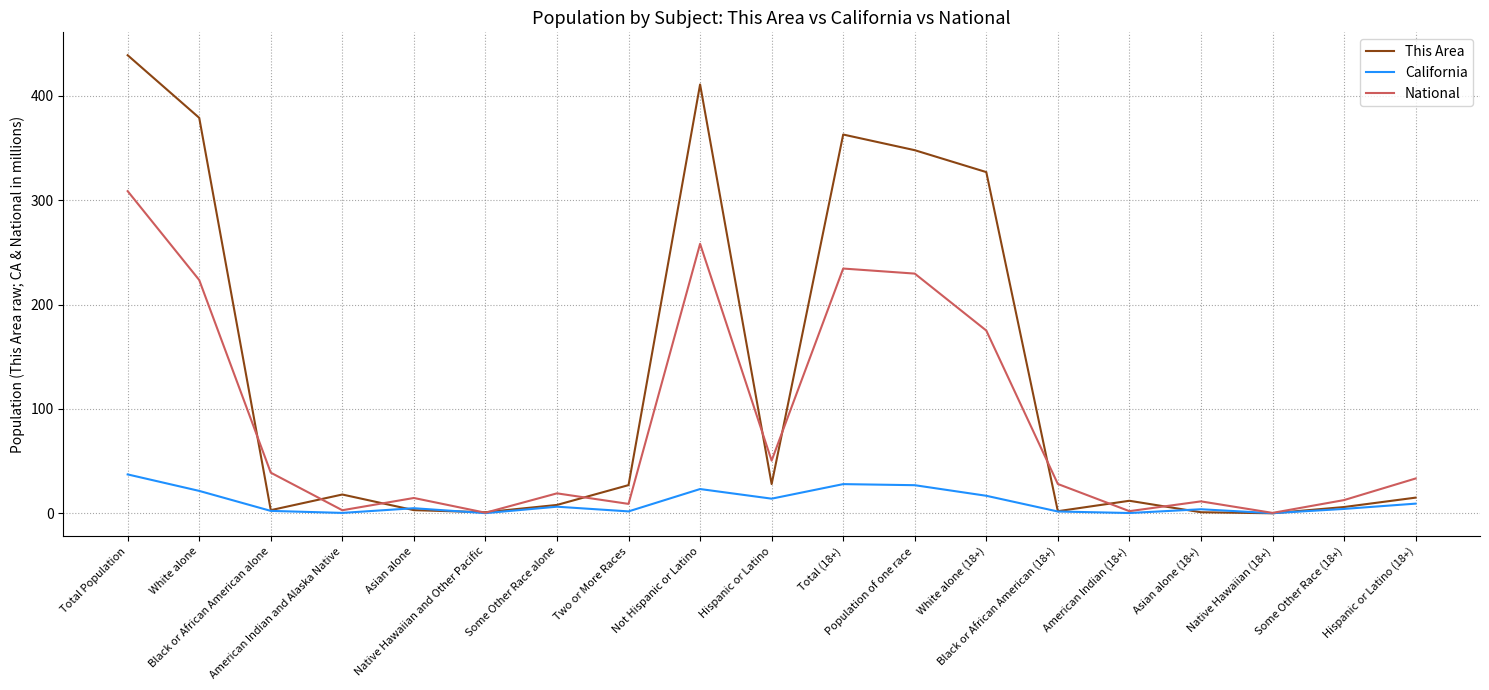

What is the sum of the California values at White alone and Total (18+)?

49.4